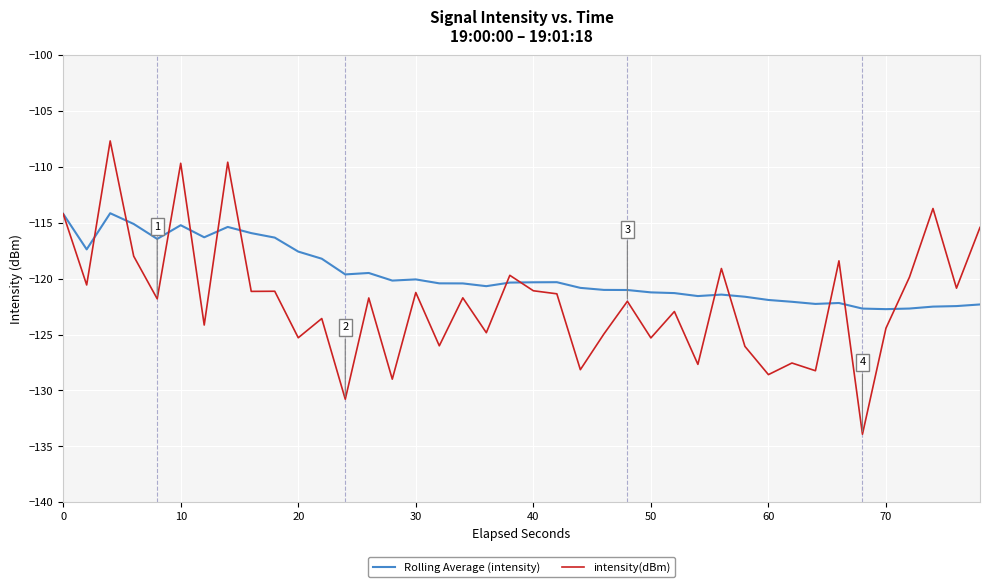

In Rolling Average (intensity), how many points are higher than both neighbors (excluding endpoints)?

8